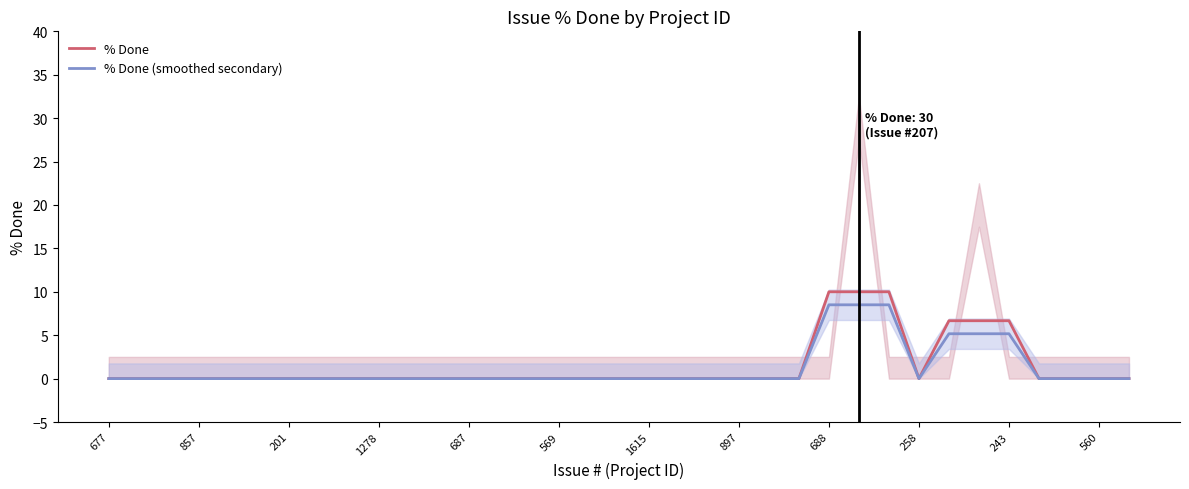

Does the chart have visible grid lines?

No